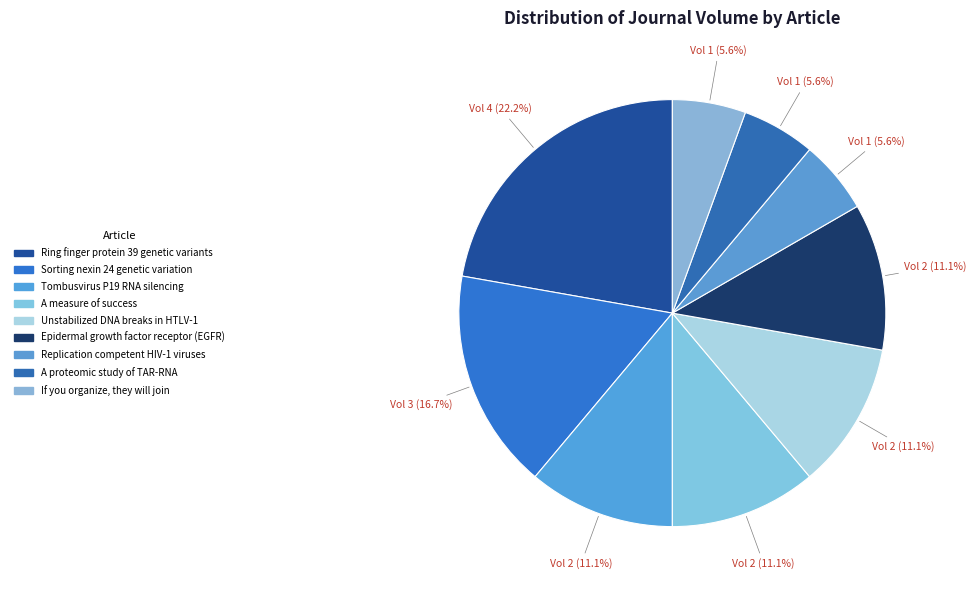

Count the number of slices in the pie.

9